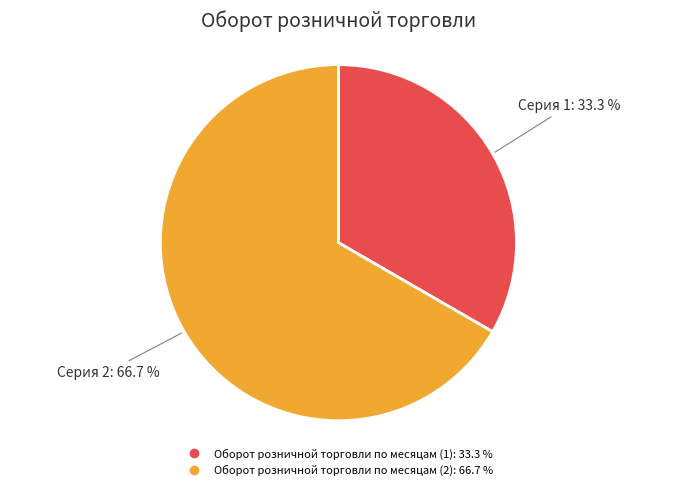

To the nearest percent, what is the average slice percentage?

50%